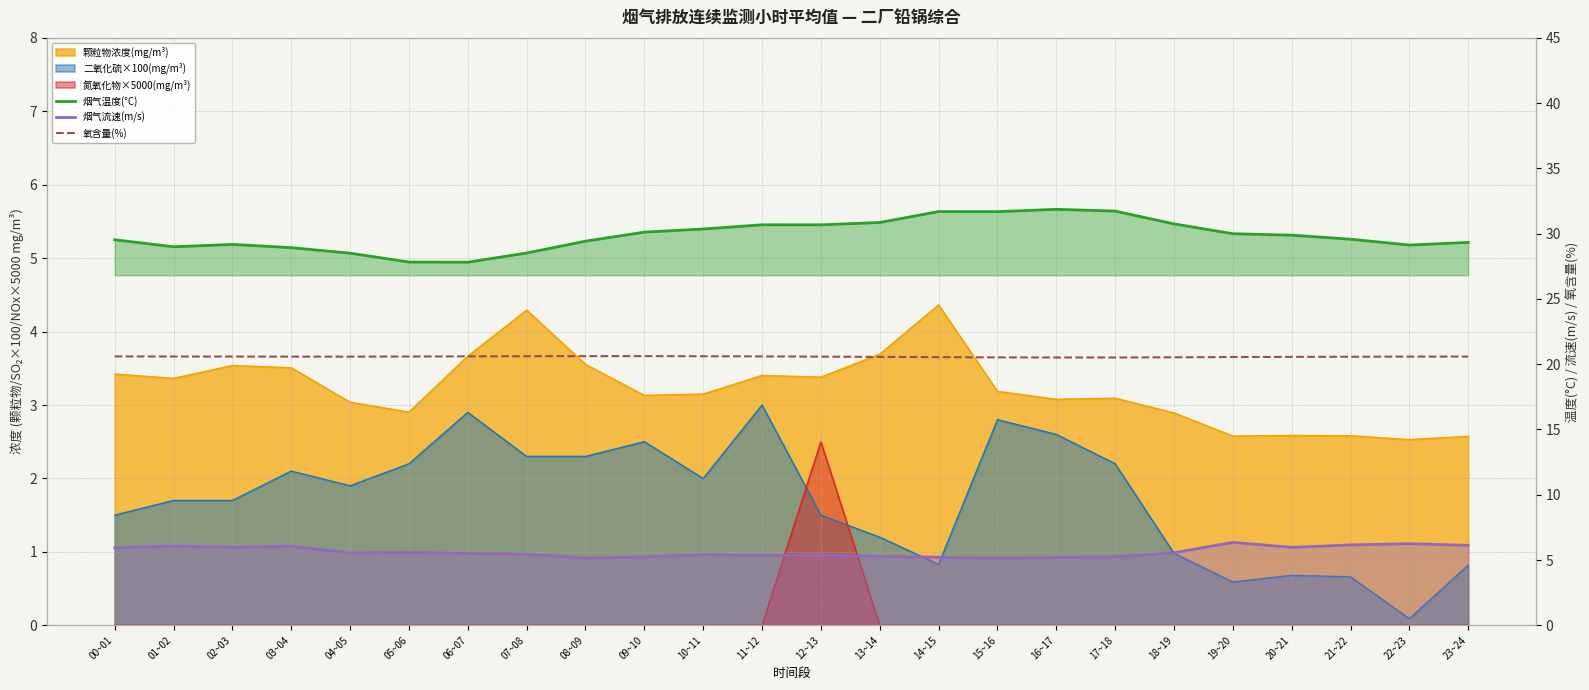

What is the difference between the second highest and minimum values in the 烟气流速(m/s) series?

1.1